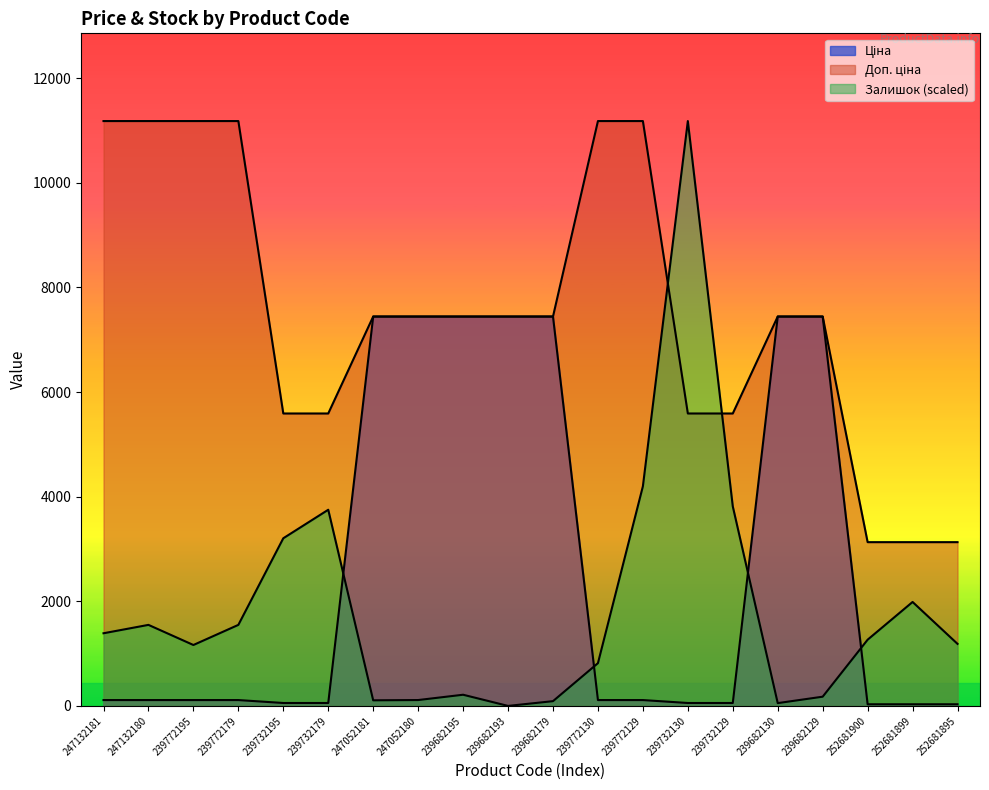

How many data points in Залишок are less than 1266?

10